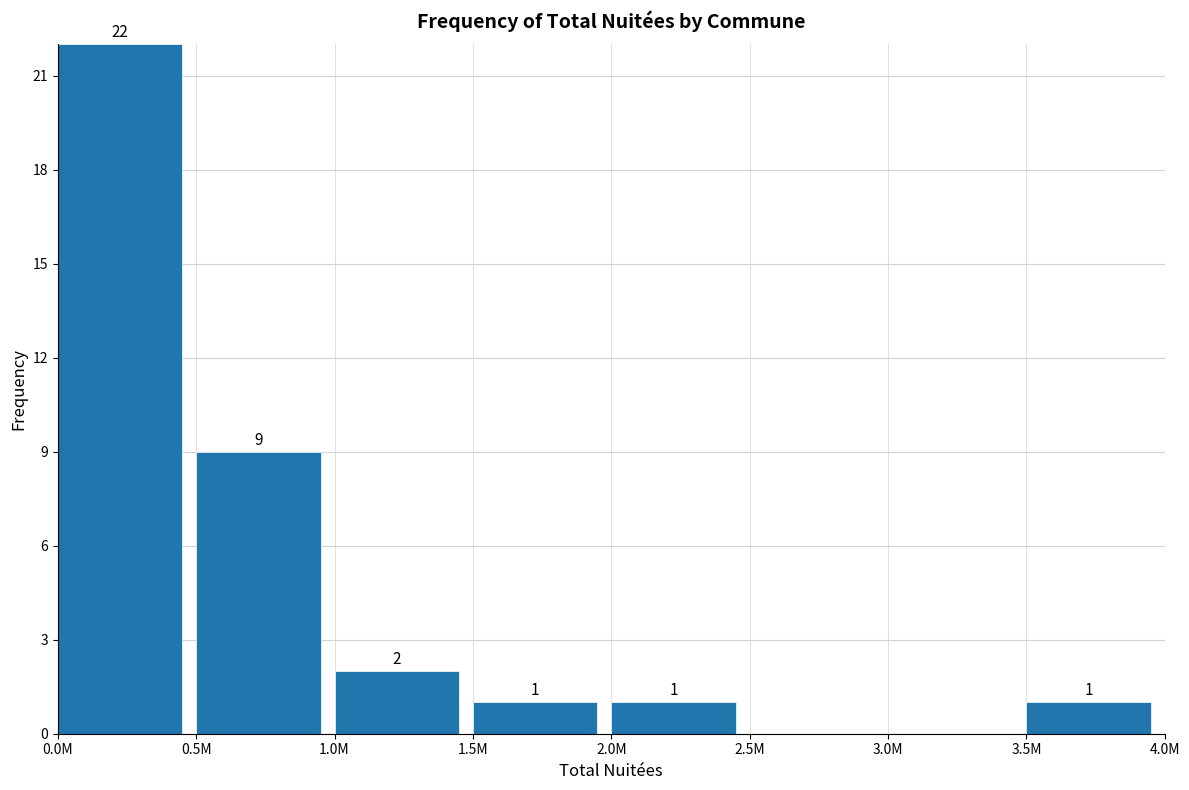

Reading left to right, extract all data points from this chart.

0.0M=22	0.5M=9	1.0M=2	1.5M=1	2.0M=1	2.5M=0	3.0M=0	3.5M=1